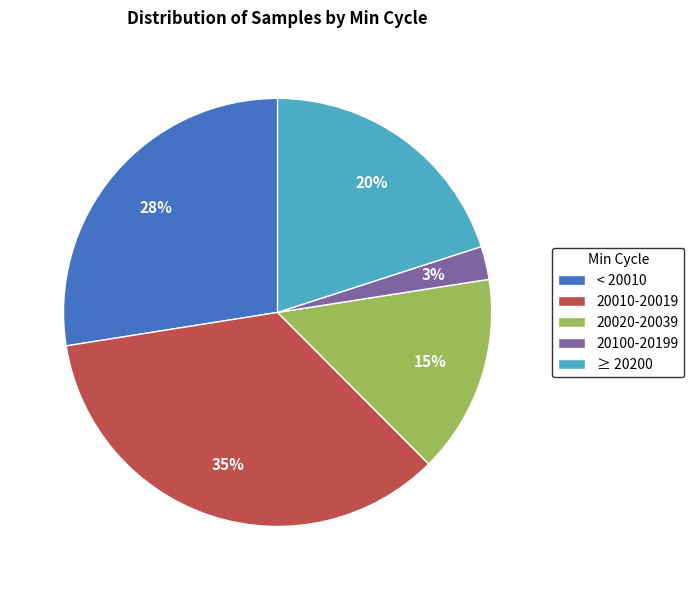

Is it true that < 20010 is 41% of the pie?

False